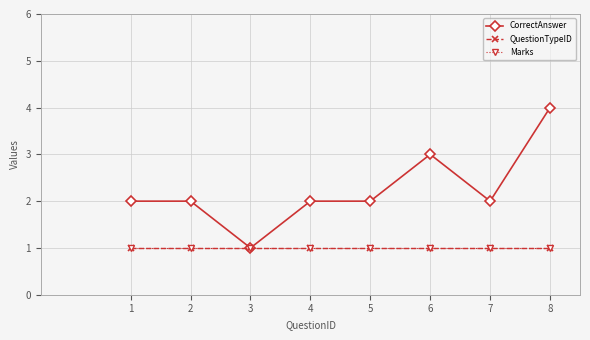

Does the chart have visible grid lines?

Yes